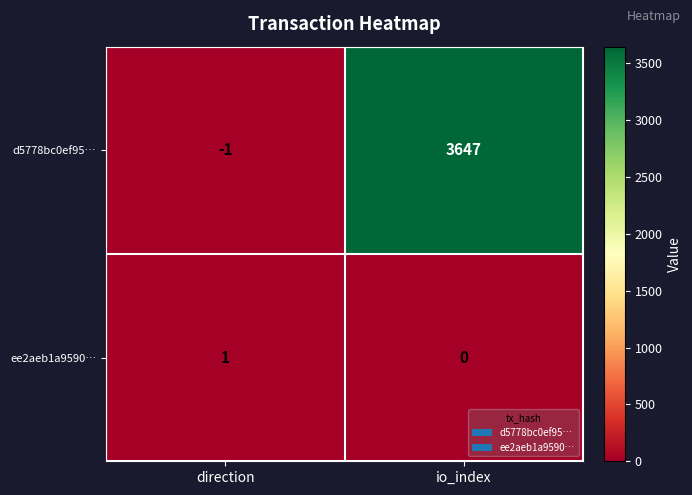

Reading left to right, list all the values displayed in this chart.

d5778bc0ef95…: direction=-1	io_index=3647
ee2aeb1a9590…: direction=1	io_index=0